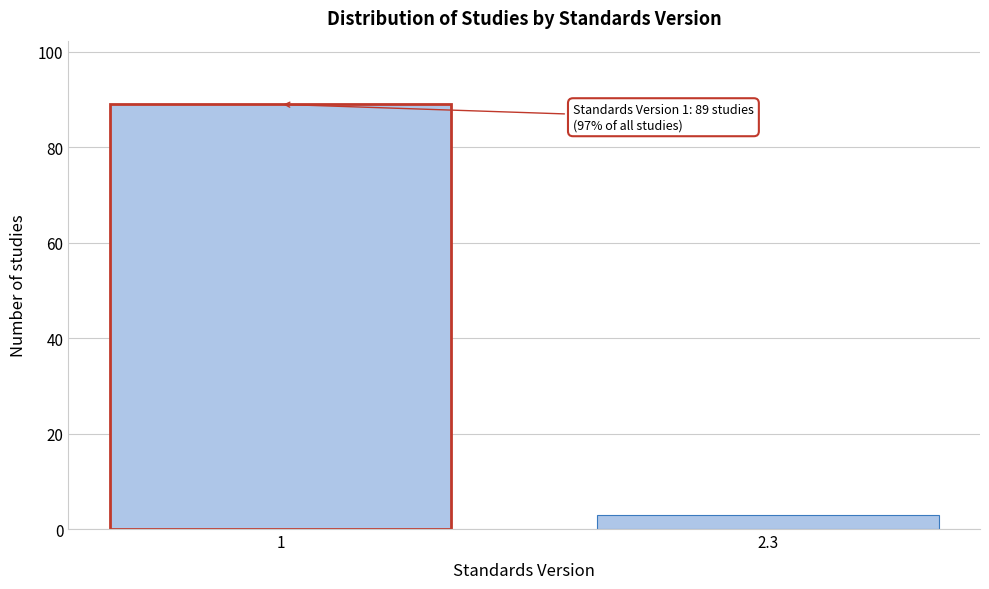

Reading left to right, what are all the values shown in this chart?

1=89	2.3=3